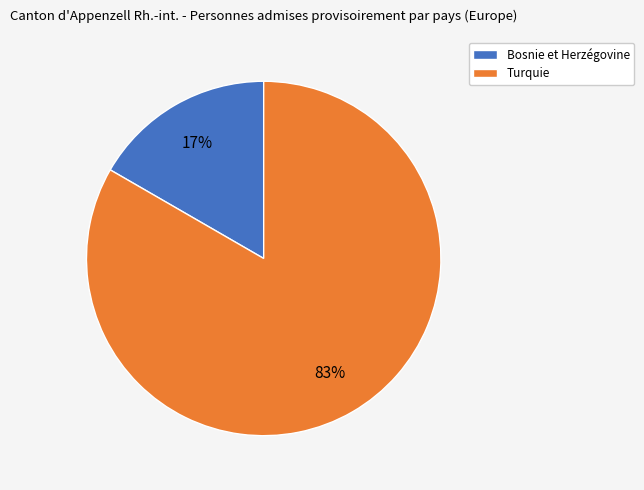

Do Turquie and Bosnie et Herzégovine together represent more than half of the pie?

Yes